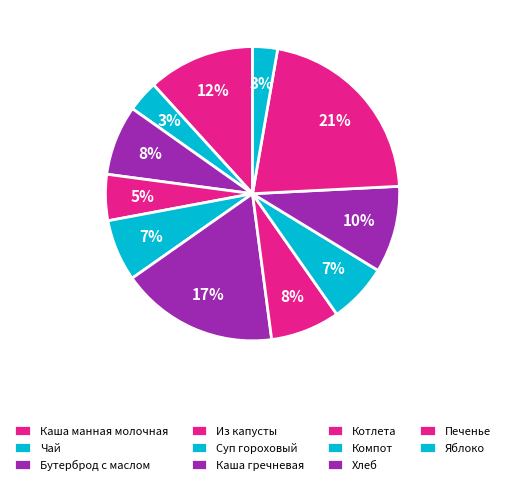

Rank the categories by value from lowest to highest.

Яблоко, Чай, Из капусты, Компот, Суп гороховый, Котлета, Бутерброд с маслом, Хлеб, Каша манная молочная, Каша гречневая, Печенье